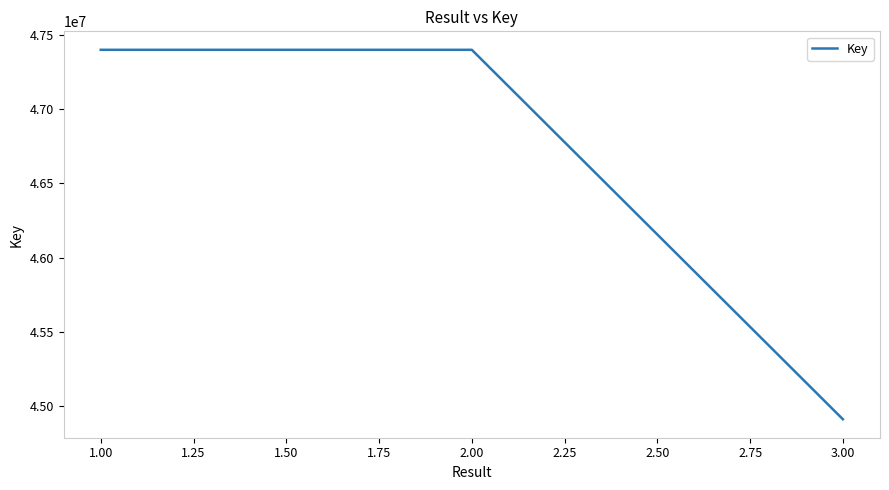

Where is the data nearest to the value 46155210?

2.00